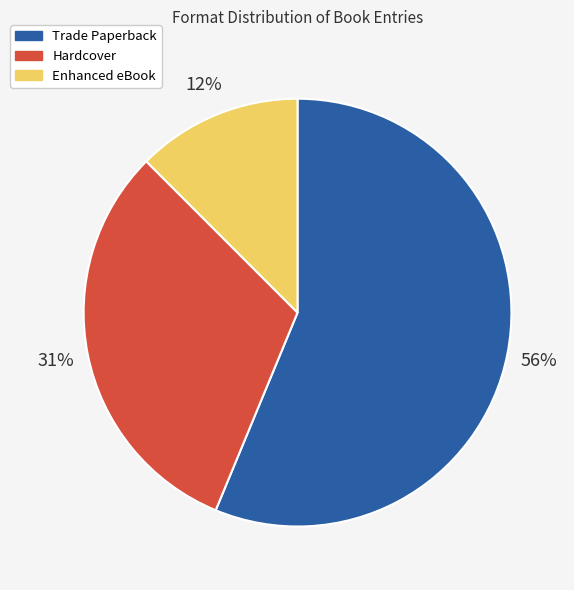

Approximately how many times larger is the value at Enhanced eBook compared to Trade Paperback?

0.2